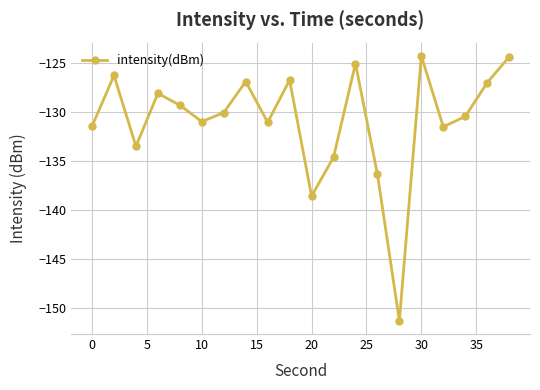

How many interior local valleys (lower than both neighbors) does the data have?

6